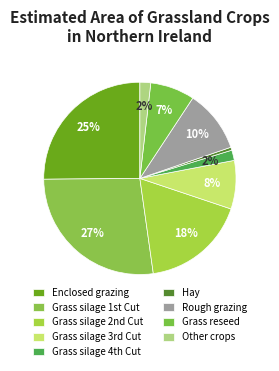

How many slices are in this pie chart?

9